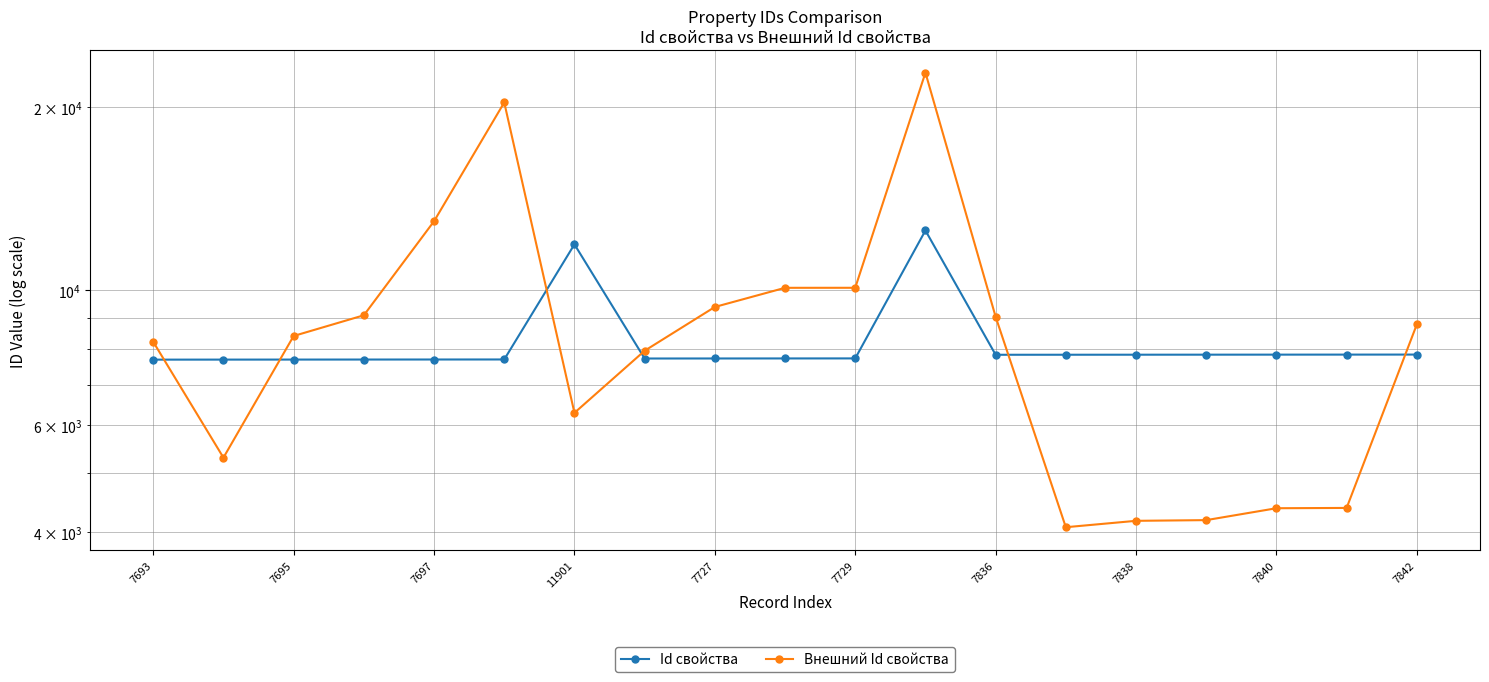

Which series has the largest total across all categories?

Внешний Id свойства